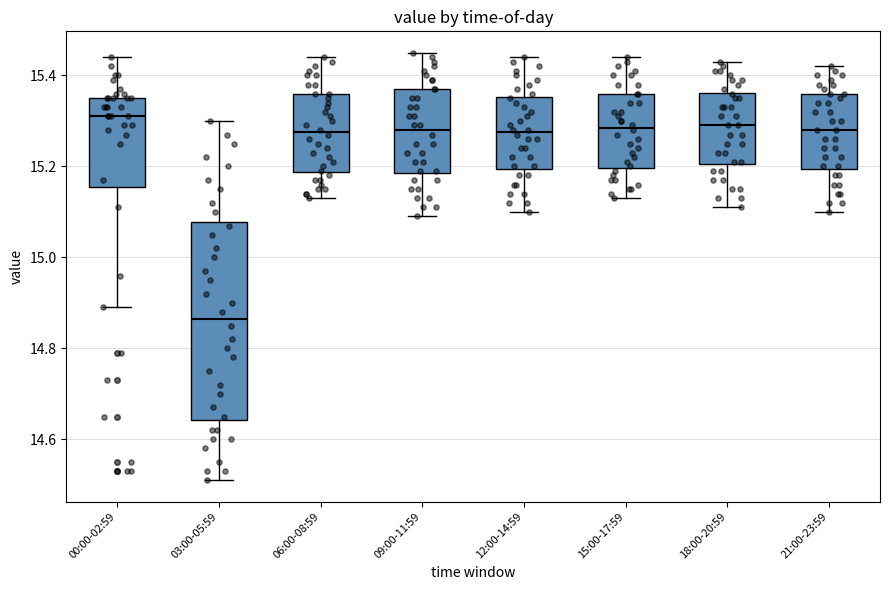

Reading left to right, read every box against the y-axis: the position of its median line, the range the box covers, and the ends of its whiskers. The values are not printed on the chart, so give them approximately, as read against the axis.

00:00-02:59: median 15.32, box 15.16 to 15.36, whiskers 14.90 to 15.44
03:00-05:59: median 14.86, box 14.64 to 15.08, whiskers 14.52 to 15.30
06:00-08:59: median 15.28, box 15.18 to 15.36, whiskers 15.14 to 15.44
09:00-11:59: median 15.28, box 15.18 to 15.38, whiskers 15.10 to 15.46
12:00-14:59: median 15.28, box 15.20 to 15.36, whiskers 15.10 to 15.44
15:00-17:59: median 15.28, box 15.20 to 15.36, whiskers 15.14 to 15.44
18:00-20:59: median 15.30, box 15.20 to 15.36, whiskers 15.12 to 15.44
21:00-23:59: median 15.28, box 15.20 to 15.36, whiskers 15.10 to 15.42